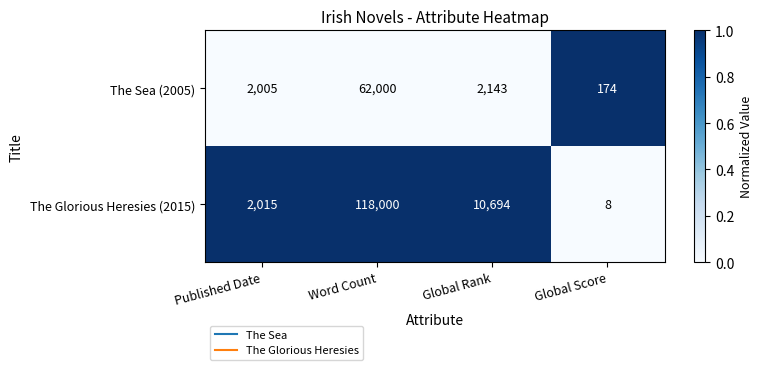

At which label does The Glorious Heresies (2015) first exceed 10694?

Word Count